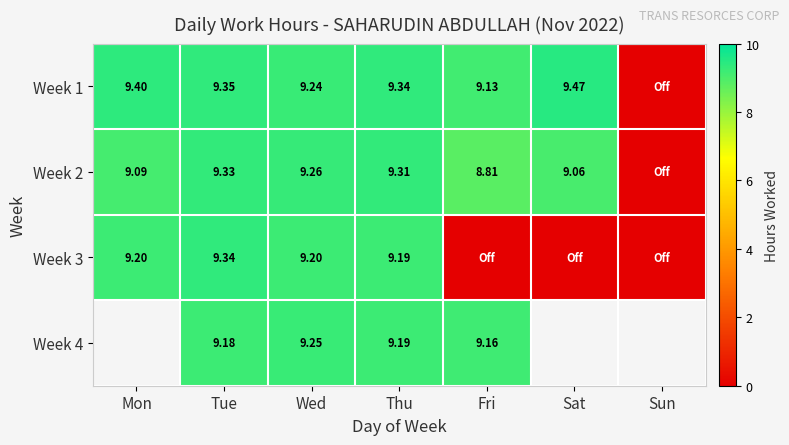

Which has a higher value, Mon or Wed?

Mon